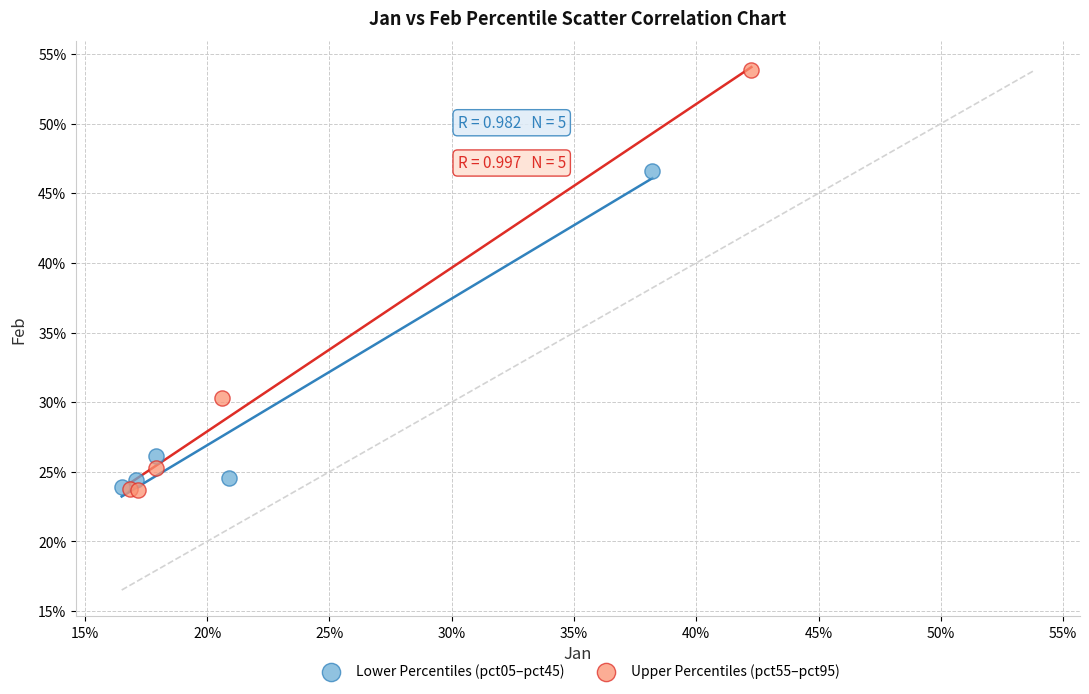

Which series has the largest Y range (max minus min)?

Upper Percentiles (pct55–pct95)